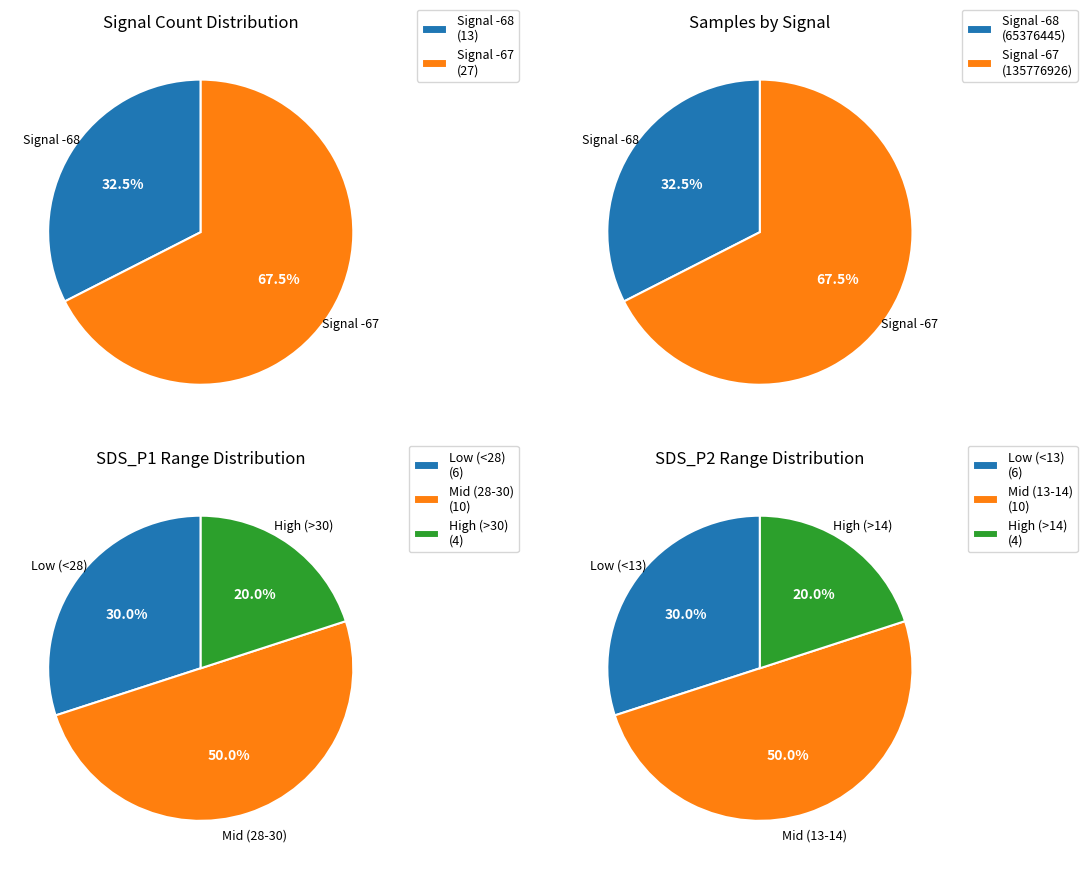

The 12 slice represents 1% of the pie. True or false?

False